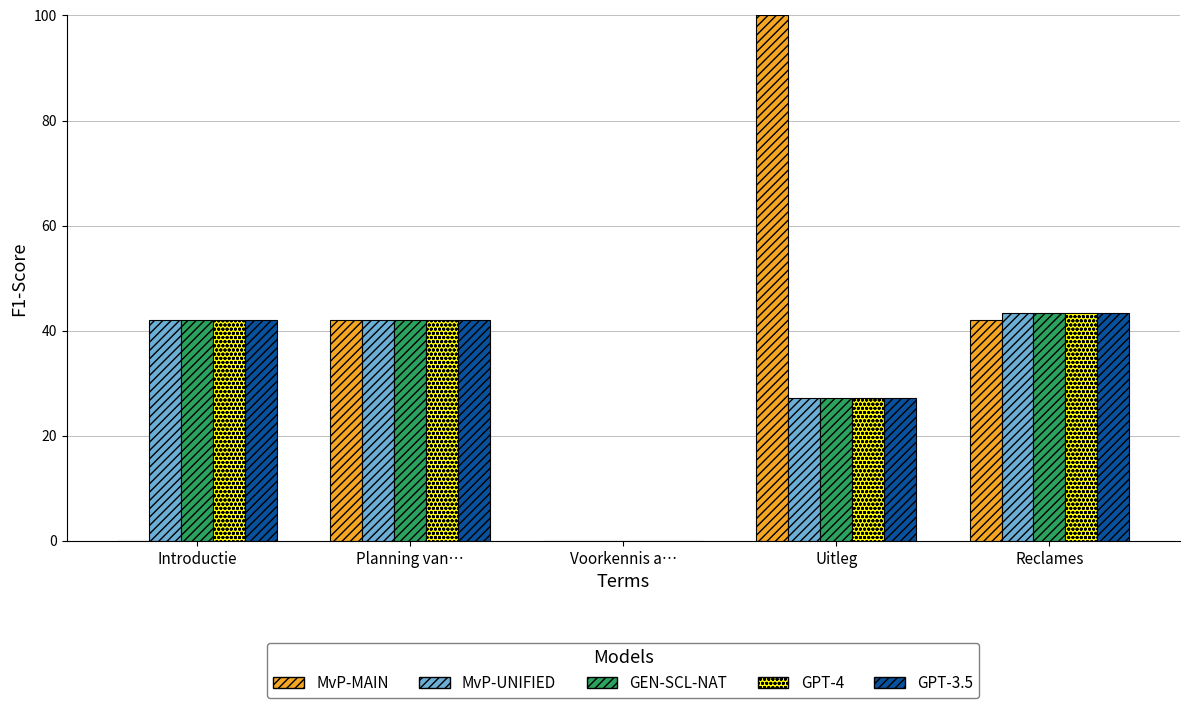

What is the average value of the MvP-UNIFIED series?

30.9